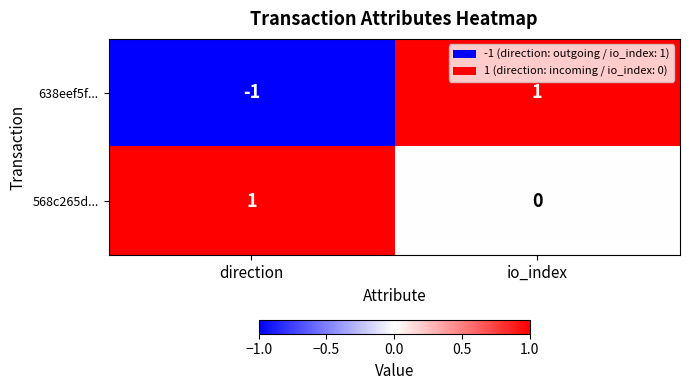

Reading left to right, transcribe all the data shown in this chart.

638eef5f...: -1	1
568c265d...: 1	0